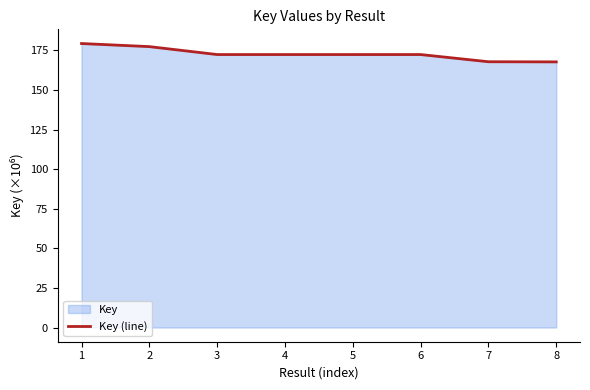

Where is the first local maximum?

6